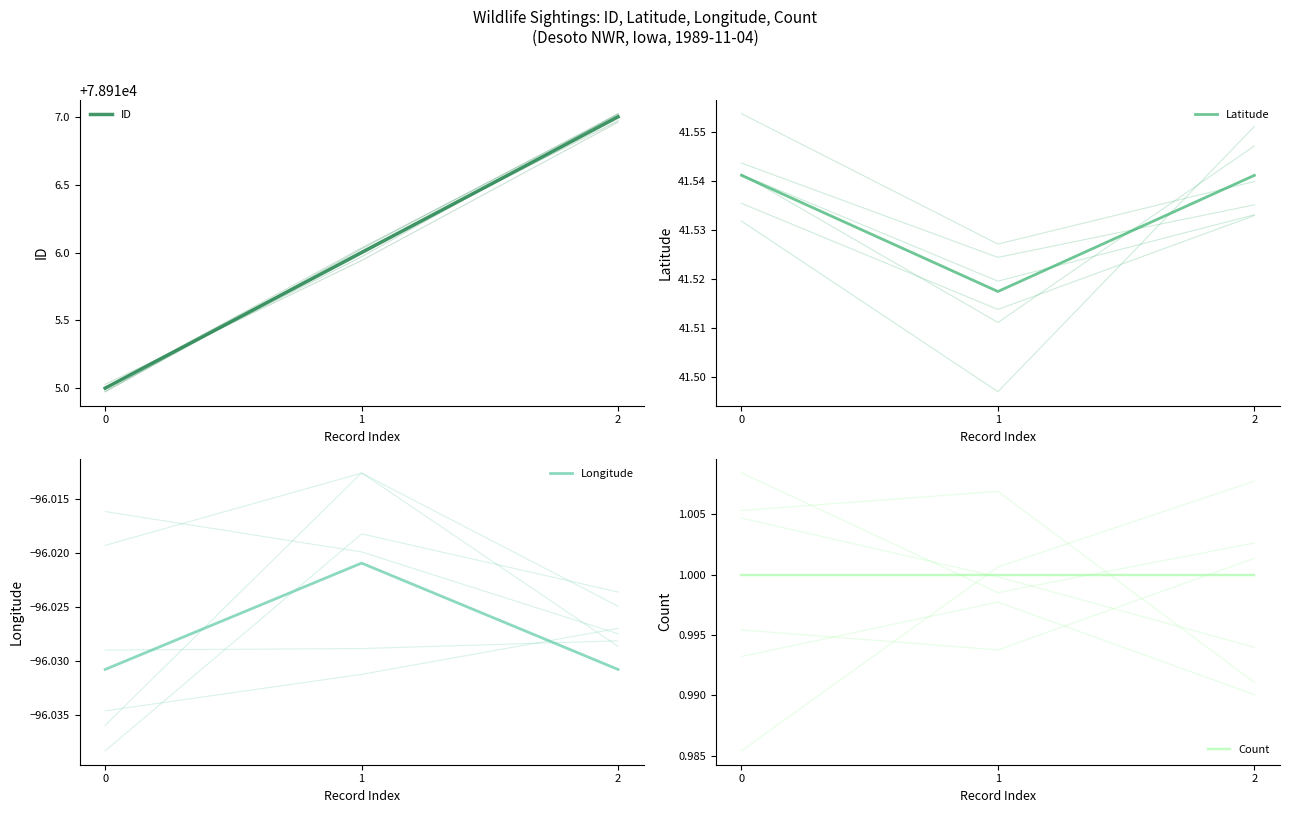

Reading left to right, list all the values displayed in this chart.

ID: 78915.0	78916.0	78917.0
Latitude: 41.5	41.5	41.5
Longitude: -96.0	-96.0	-96.0
Count: 1.0	1.0	1.0